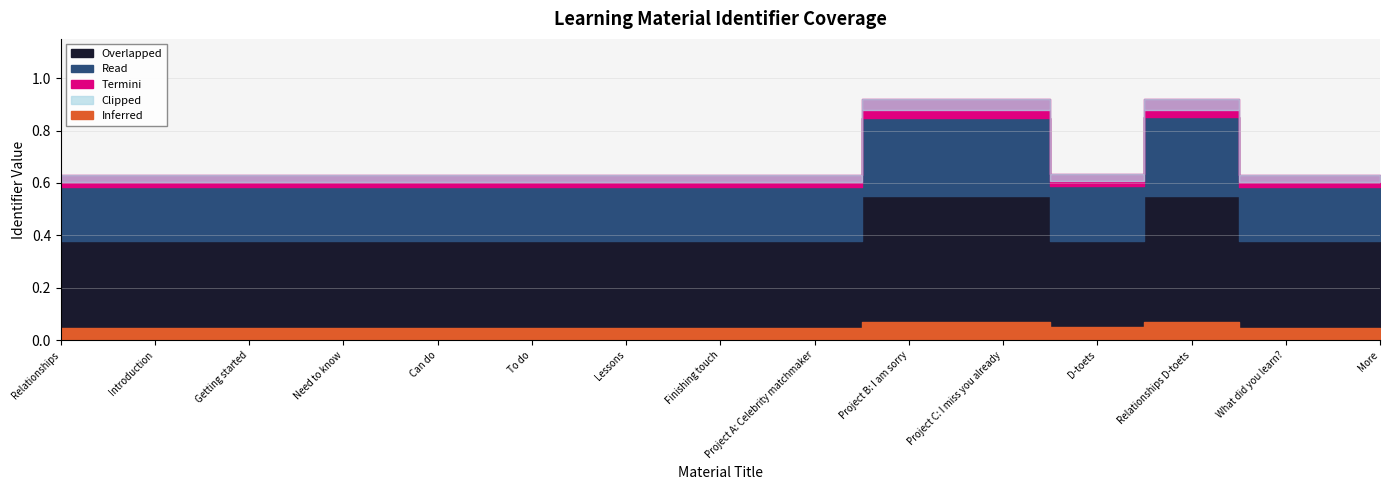

Which category has the lowest value across all series?

Relationships